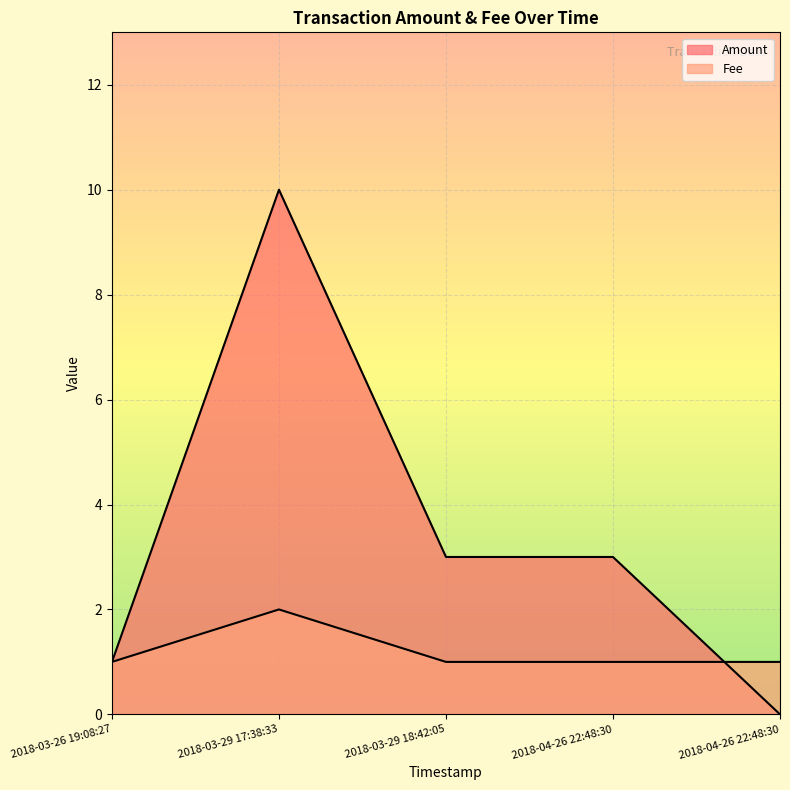

How many lines are shown in the chart?

2